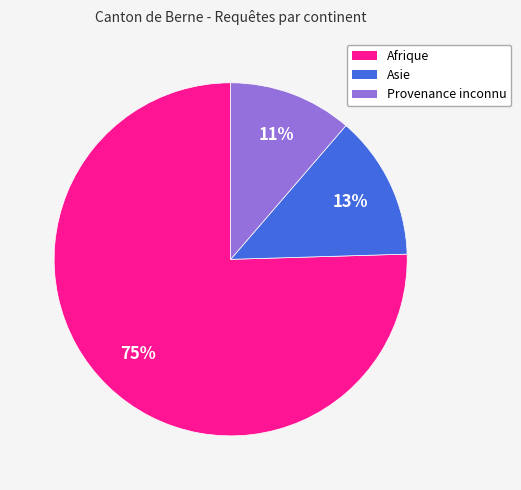

Combined, do Asie and Afrique account for over 50%?

Yes